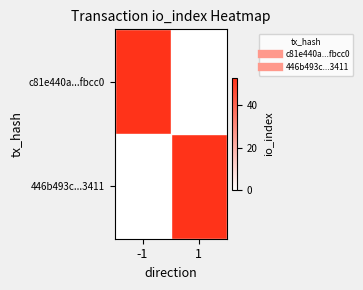

Reading left to right, transcribe all the data shown in this chart.

c81e440a...fbcc0: -1=53	1=0
446b493c...3411: -1=0	1=53